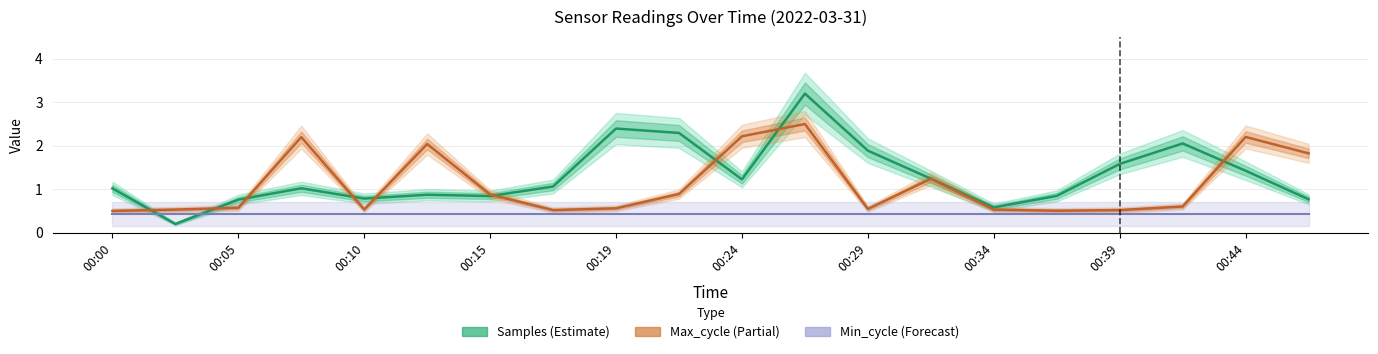

What is the difference between the second highest and second lowest values in the Samples (Estimate) series?

1.8